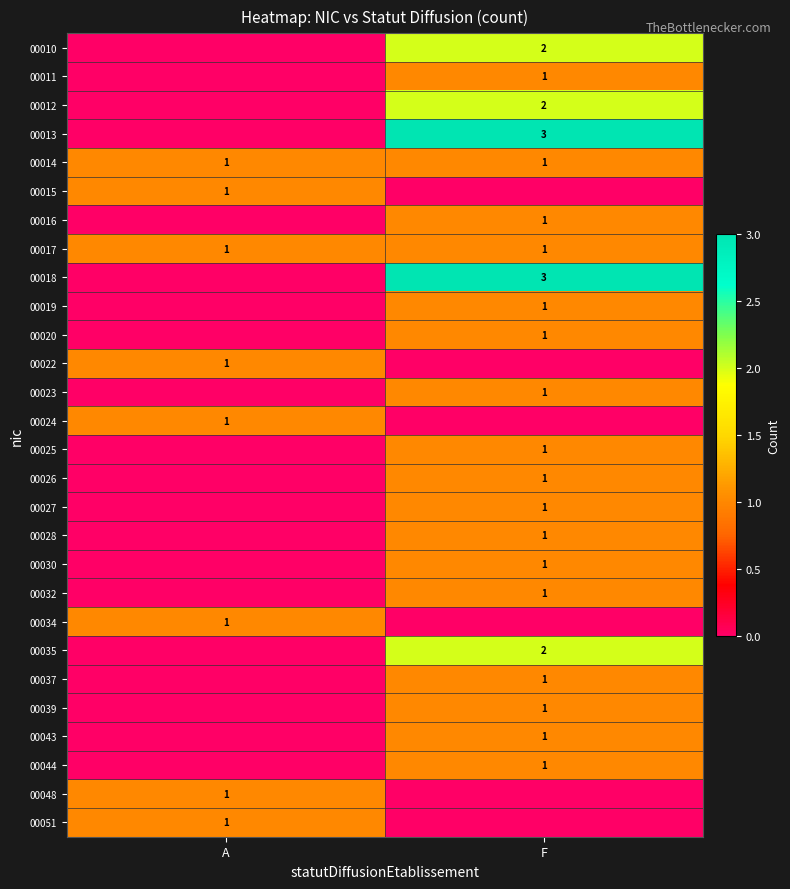

What is the maximum value shown in the chart?

3